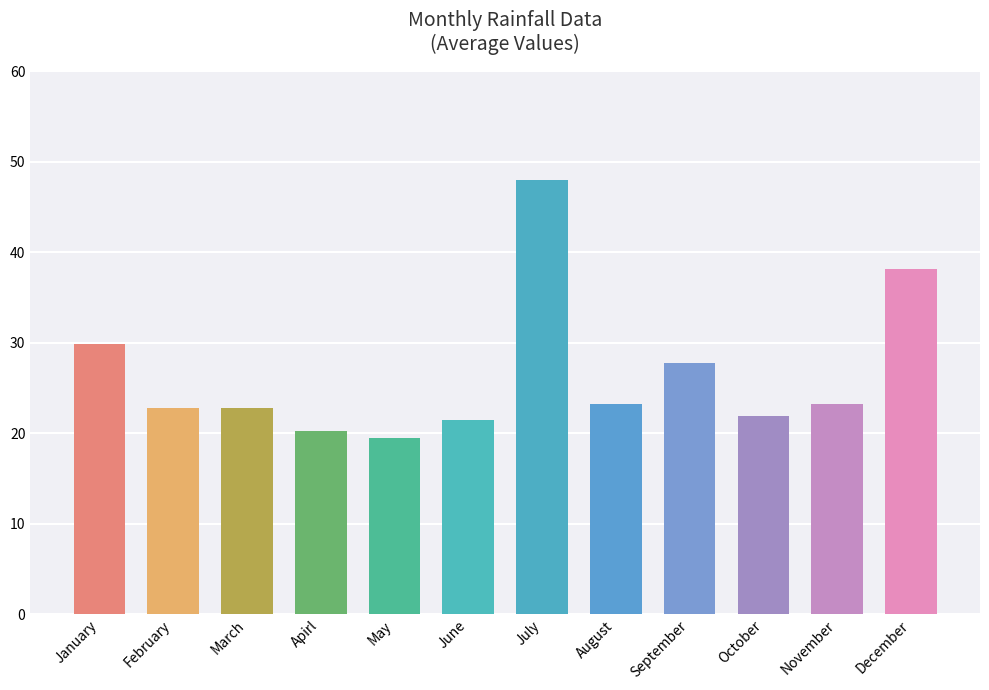

How many bars are there in total?

12